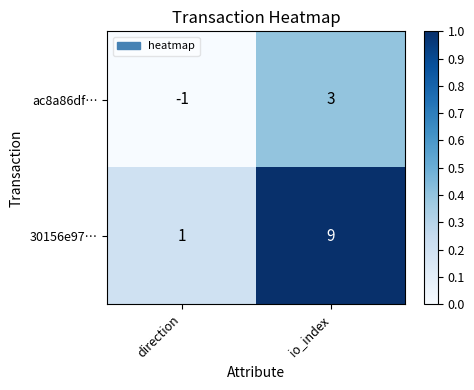

Between direction and io_index, which series saw the biggest shift?

30156e97…